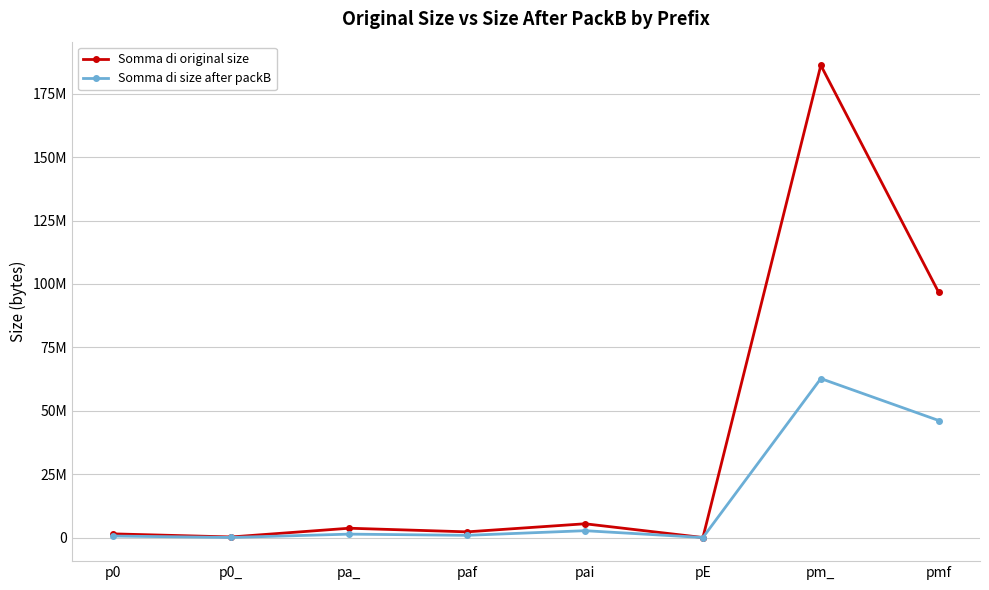

At how many categories does at least one series exceed 41418130?

2